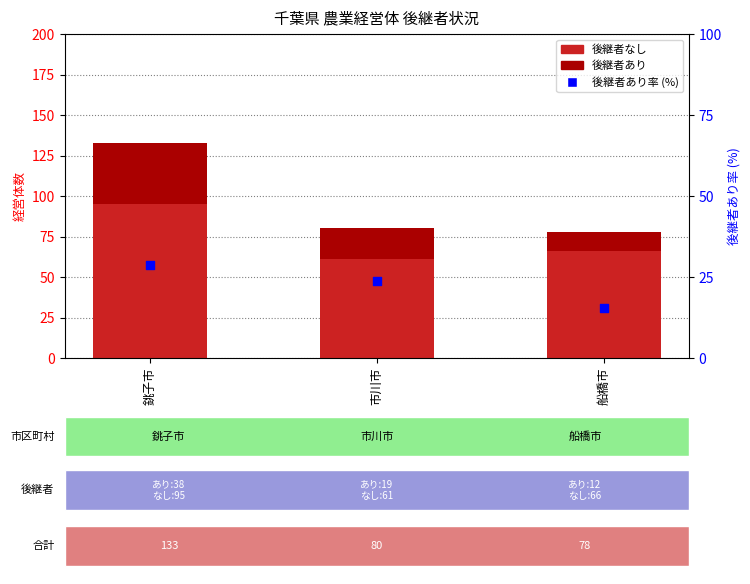

What are all the series names shown in the legend?

後継者なし, 後継者あり, 後継者あり率 (%)